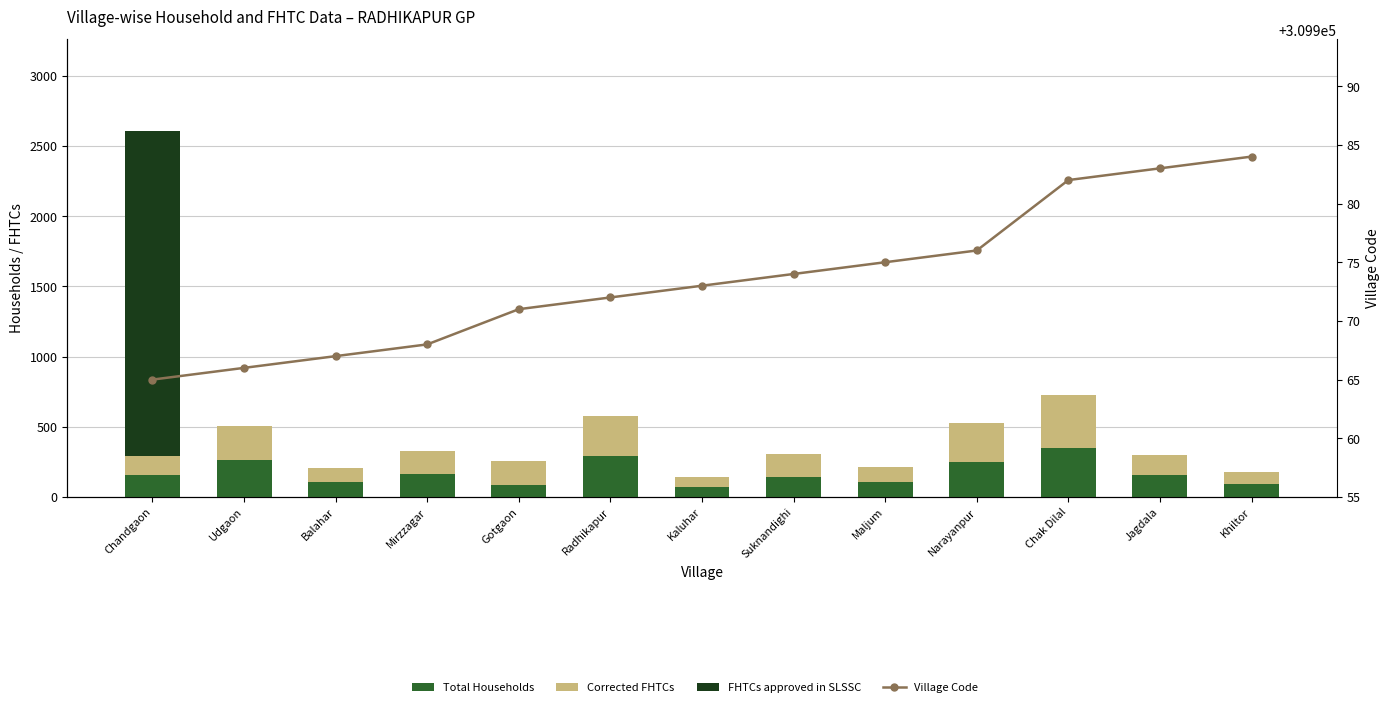

What is the approximate value of Total Households at Jagdala, to the nearest 50?

150